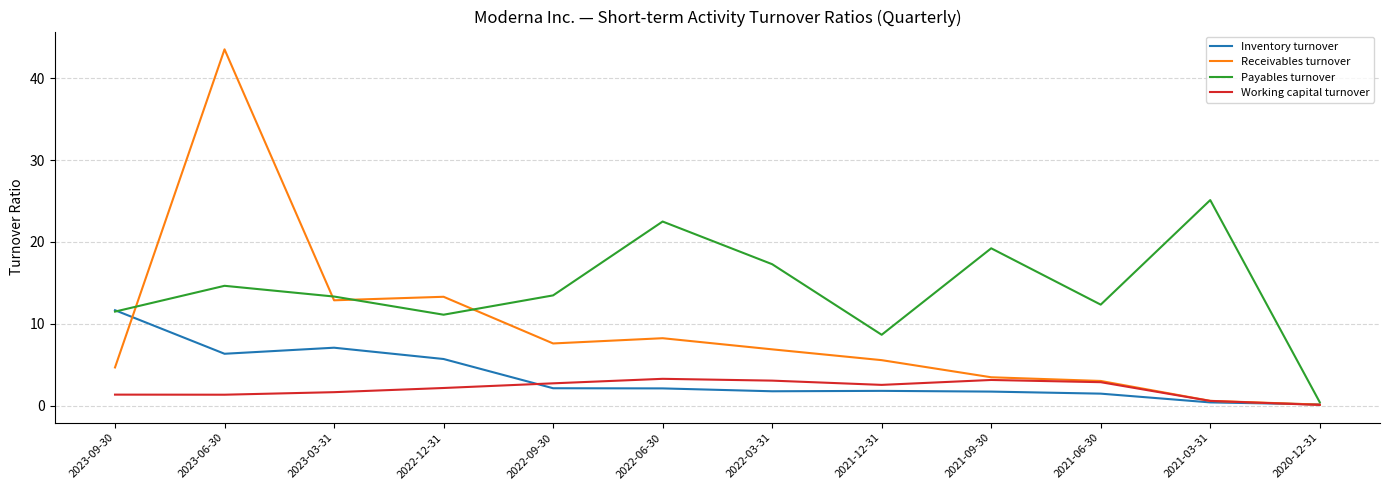

Between 2022-09-30 and 2022-06-30, which series saw the biggest shift?

Payables turnover